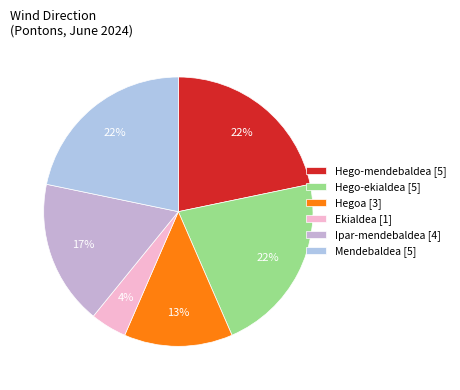

Which slice is the smallest?

Ekialdea [1]